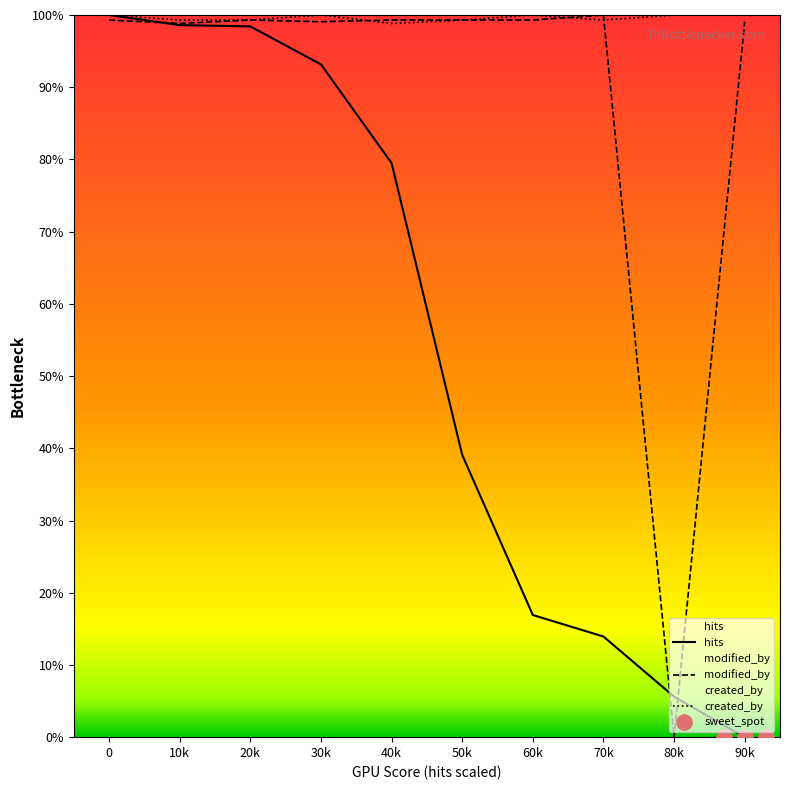

Is the value of created_by at 70k greater than the value of hits at 30k?

Yes